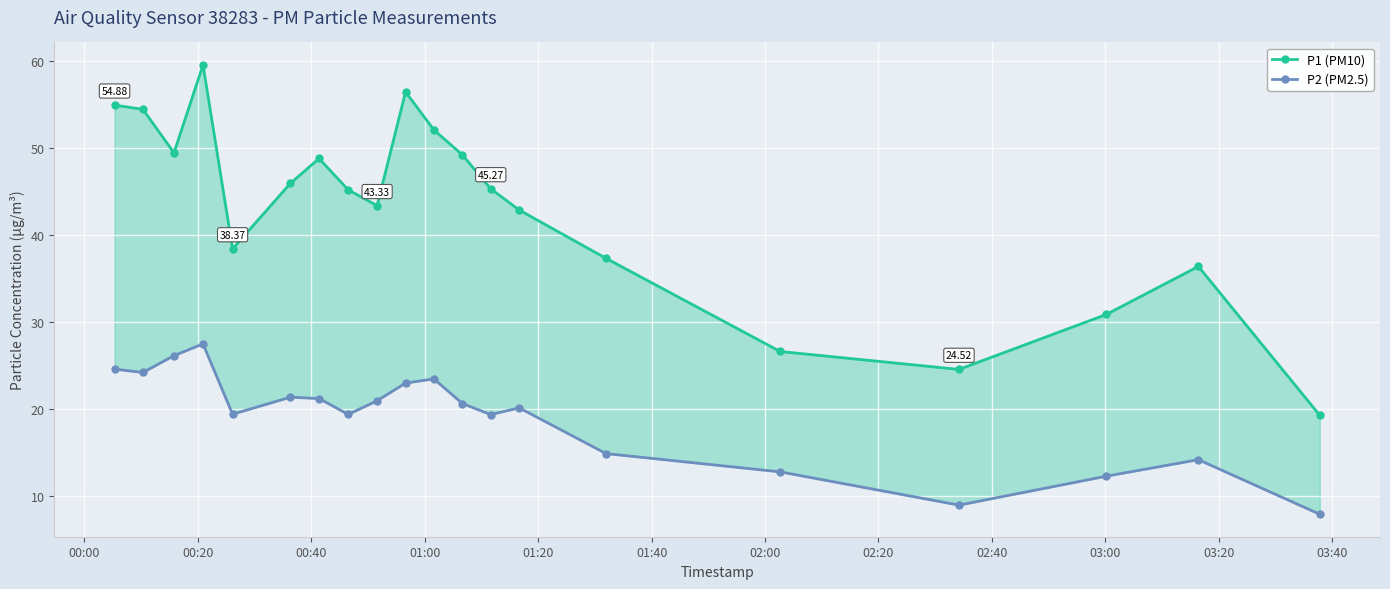

Reading right to left, what are all the values shown in this chart?

P1 (PM10): 19.2	36.4	30.8	24.5	26.6	37.3	42.8	45.3	49.2	52.0	56.4	43.3	45.1	48.8	45.9	38.4	59.5	49.4	54.4	54.9
P2 (PM2.5): 7.9	14.2	12.2	8.9	12.8	14.8	20.1	19.3	20.6	23.4	22.9	20.9	19.4	21.2	21.3	19.4	27.4	26.1	24.2	24.6